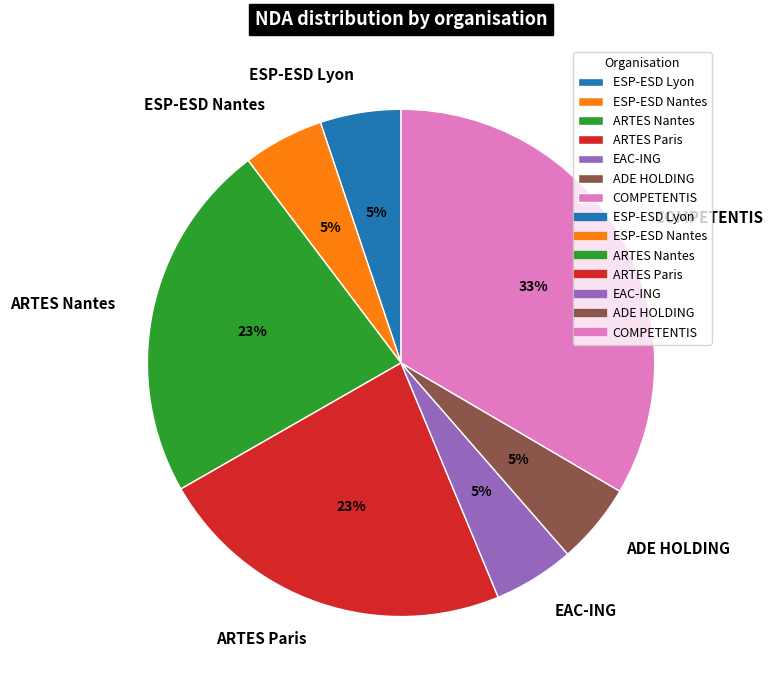

To the nearest percent, what portion does ADE HOLDING represent?

5%